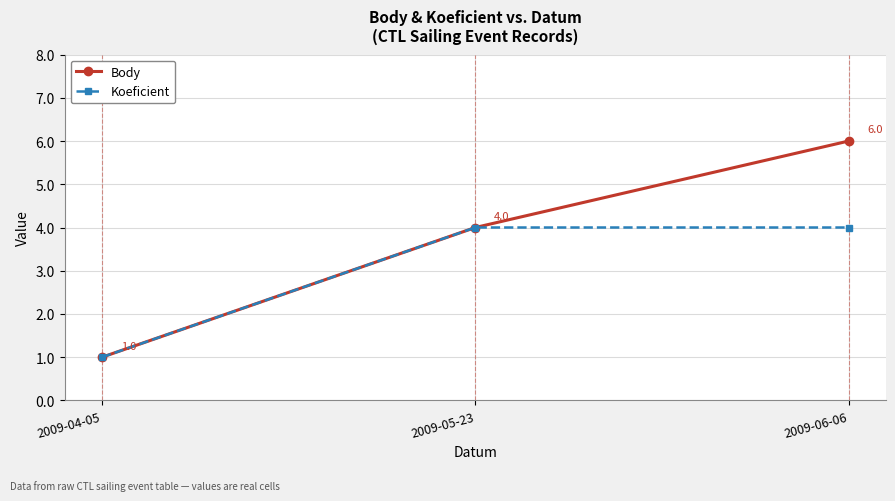

What are all the series names shown in the legend?

Body, Koeficient